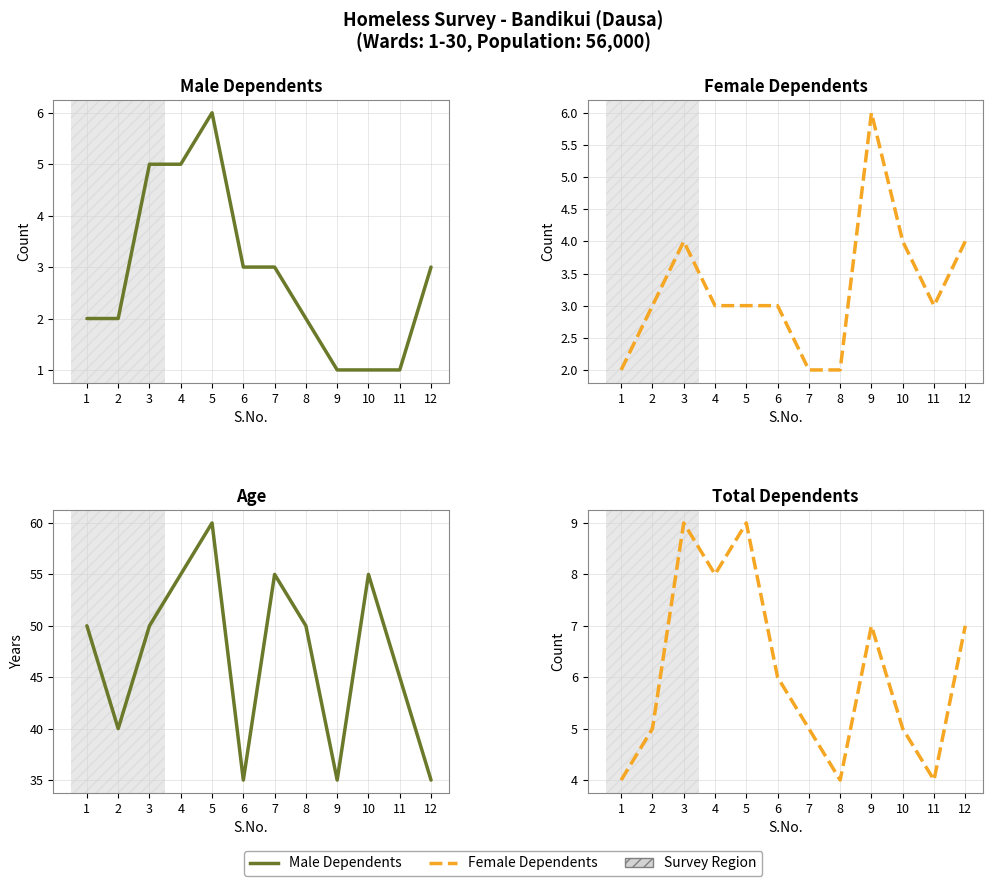

Rank the series by their maximum value, from lowest to highest.

Male Dependents, Female Dependents, Total Dependents, Age